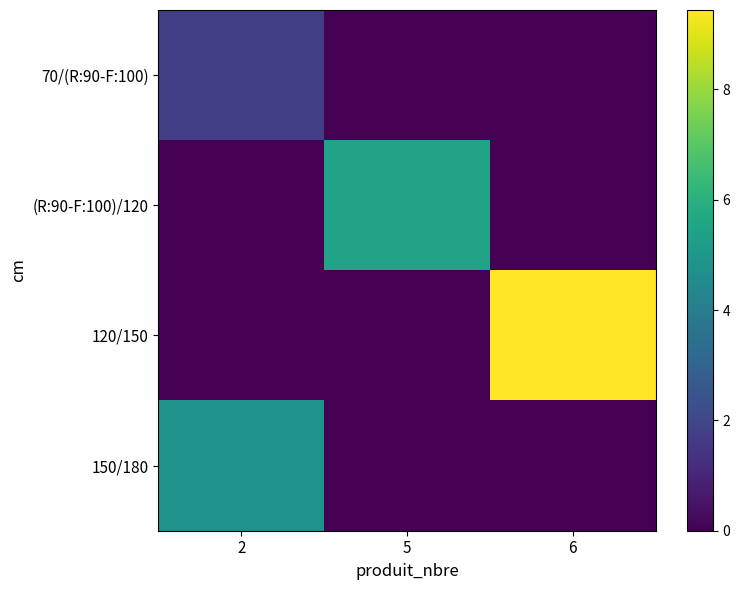

Reading left to right, list all the values displayed in this chart.

70/(R:90-F:100): 2=1.7	5=0.0	6=0.0
(R:90-F:100)/120: 2=0.0	5=5.4	6=0.0
120/150: 2=0.0	5=0.0	6=9.4
150/180: 2=4.8	5=0.0	6=0.0